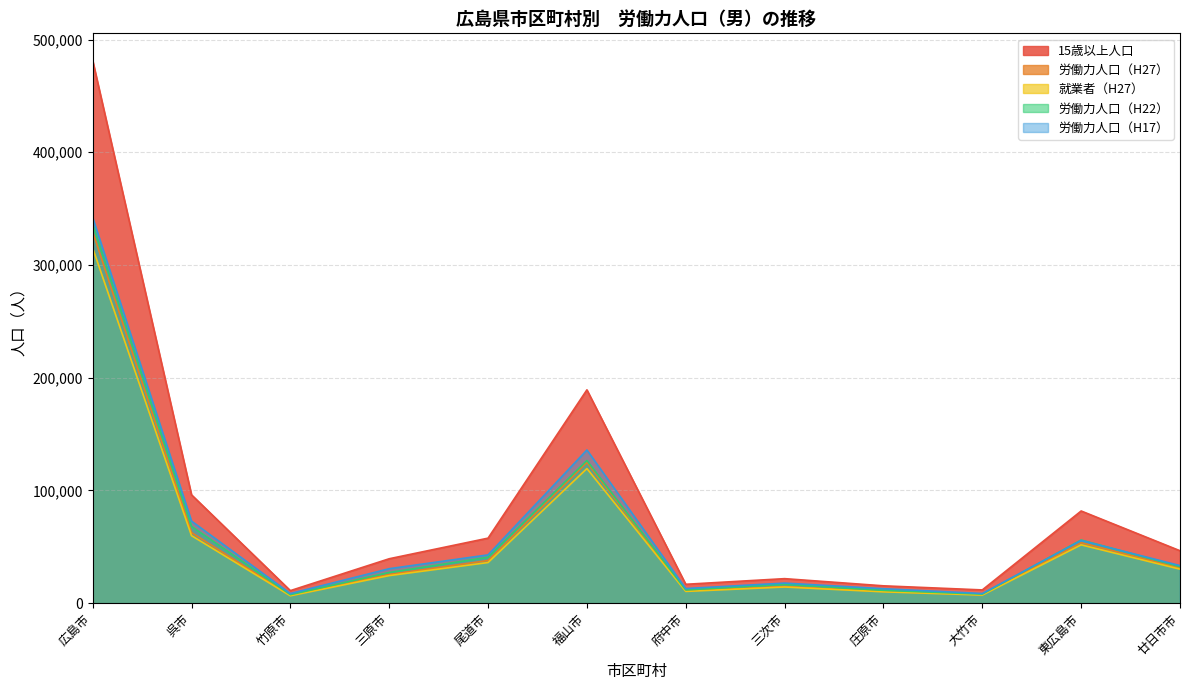

What is the label of the 2nd point from the right?

東広島市